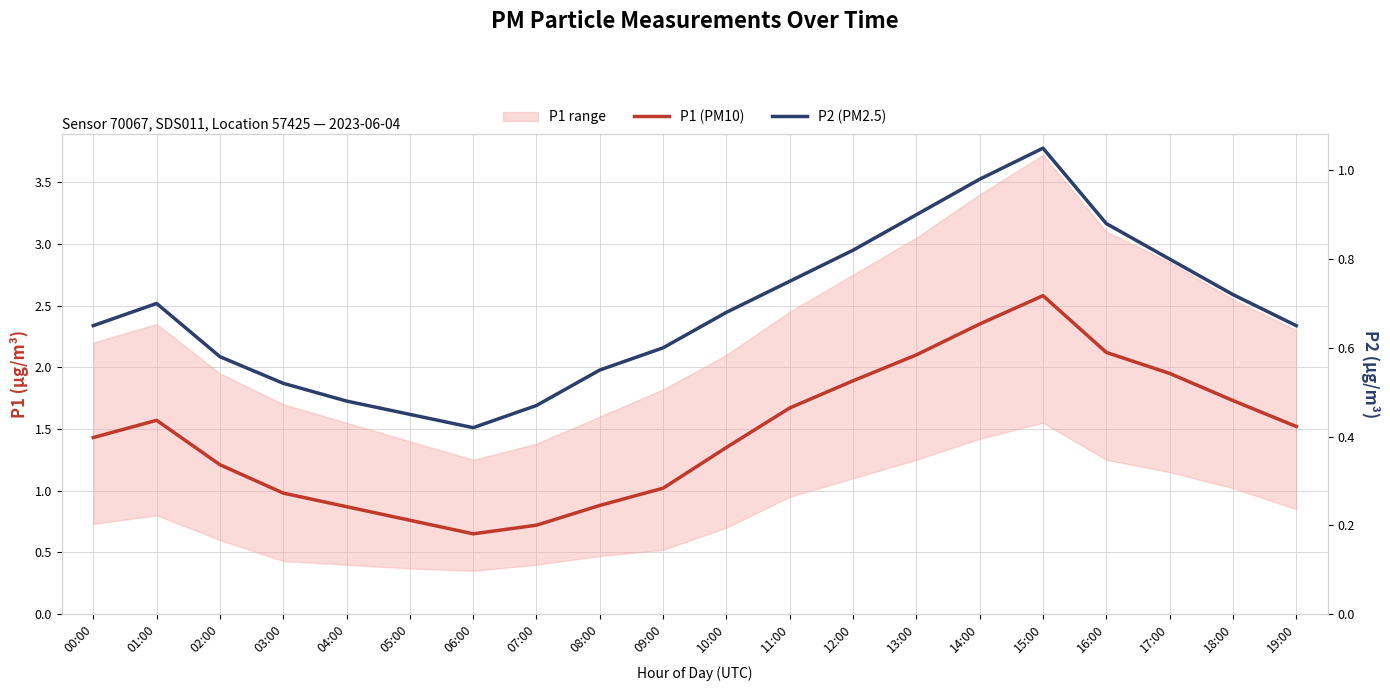

How many interior local peaks does the P1 (PM10) series have?

2